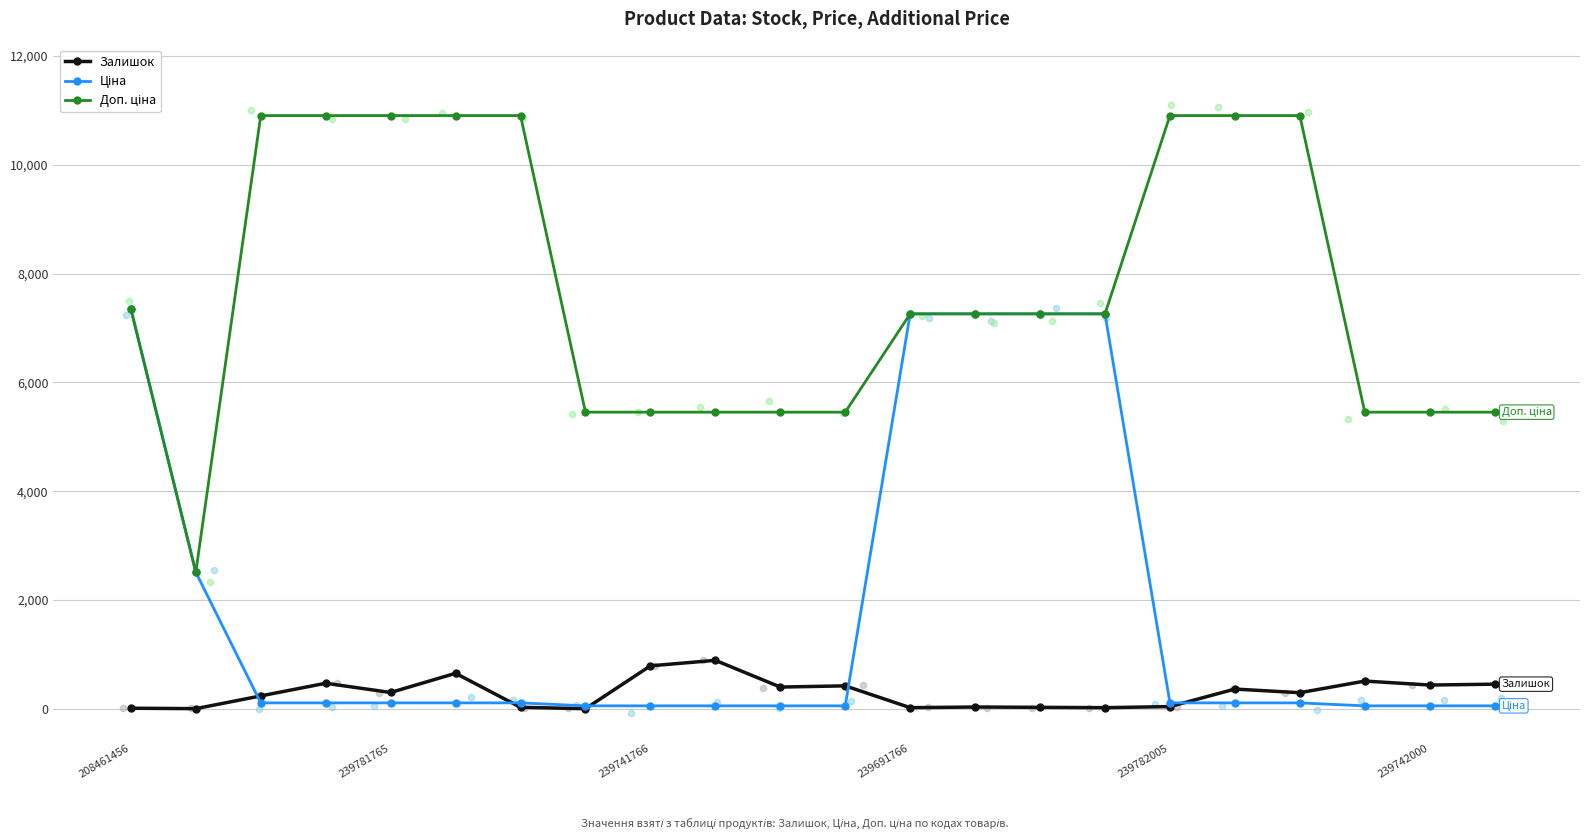

What is the total value across all series at 18?

11308.0